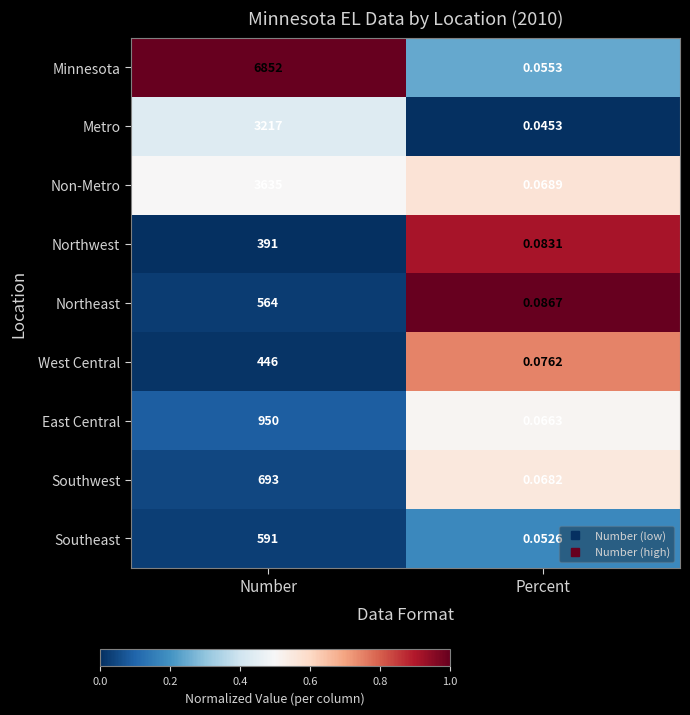

Rank the series at Number from lowest to highest value.

Northwest, West Central, Northeast, Southeast, Southwest, East Central, Metro, Non-Metro, Minnesota